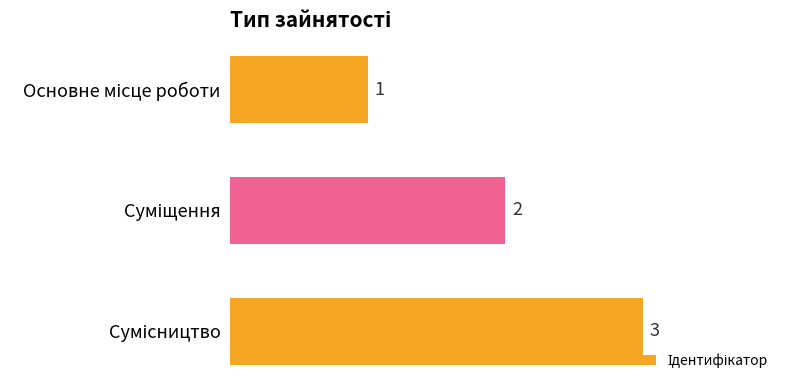

What is the sum of all values?

6